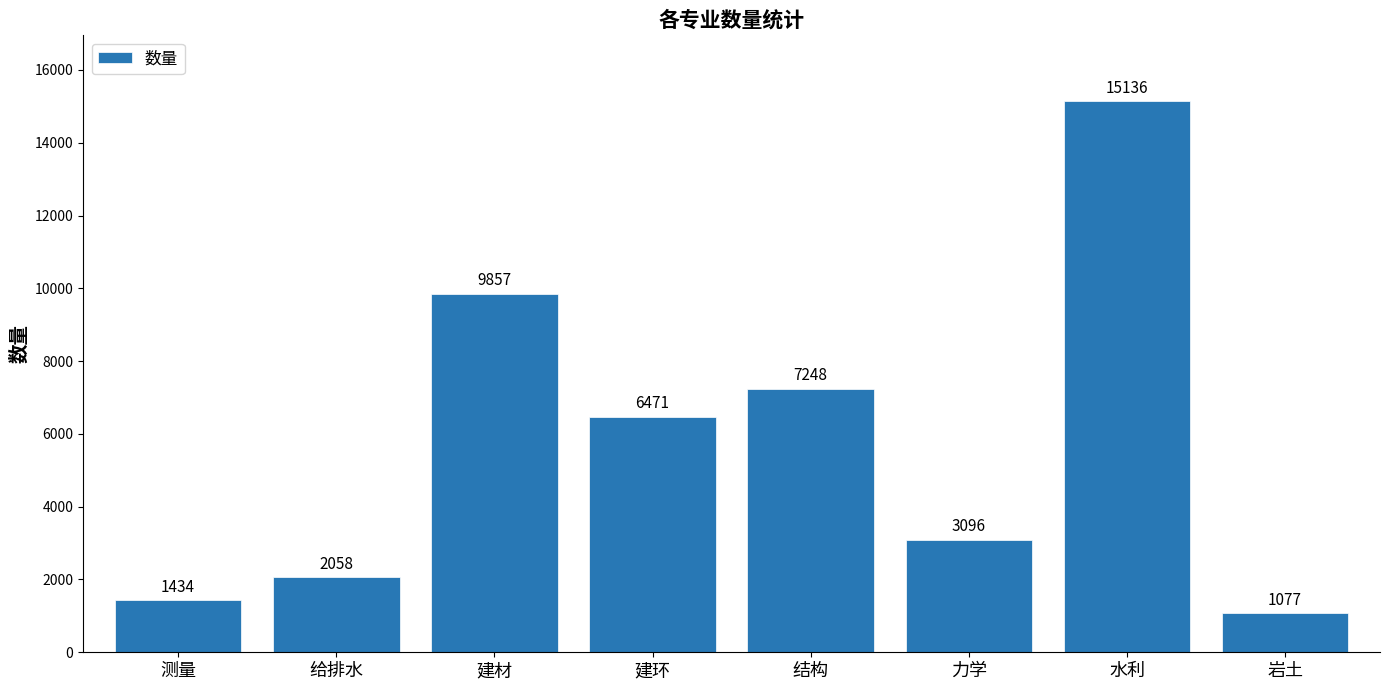

What is the difference between the maximum and second lowest values?

13702